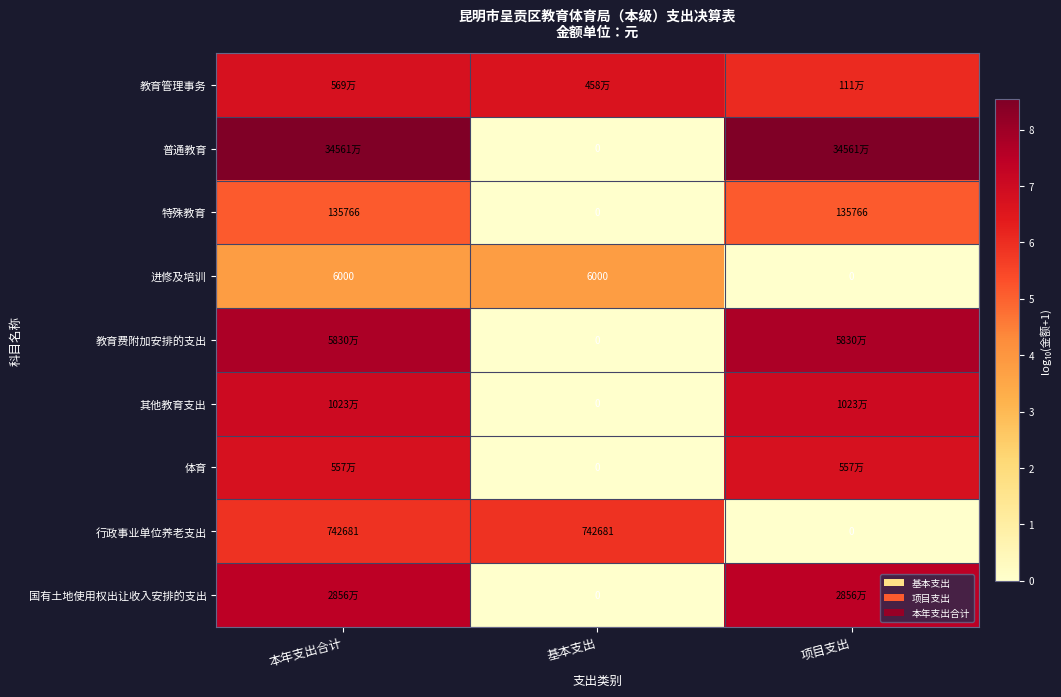

How many categories are shown in the chart?

3